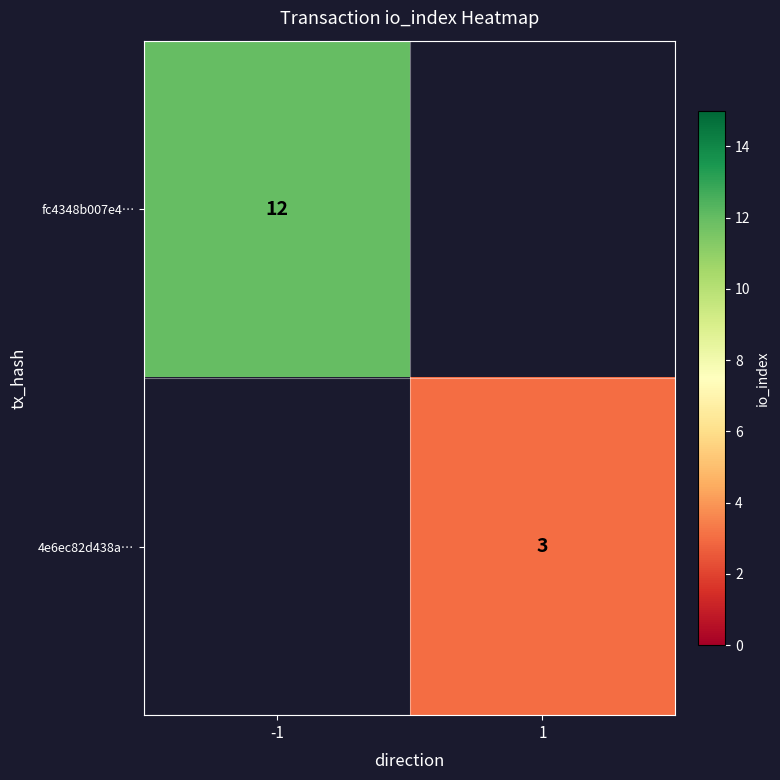

Which category has the highest value across all series?

-1